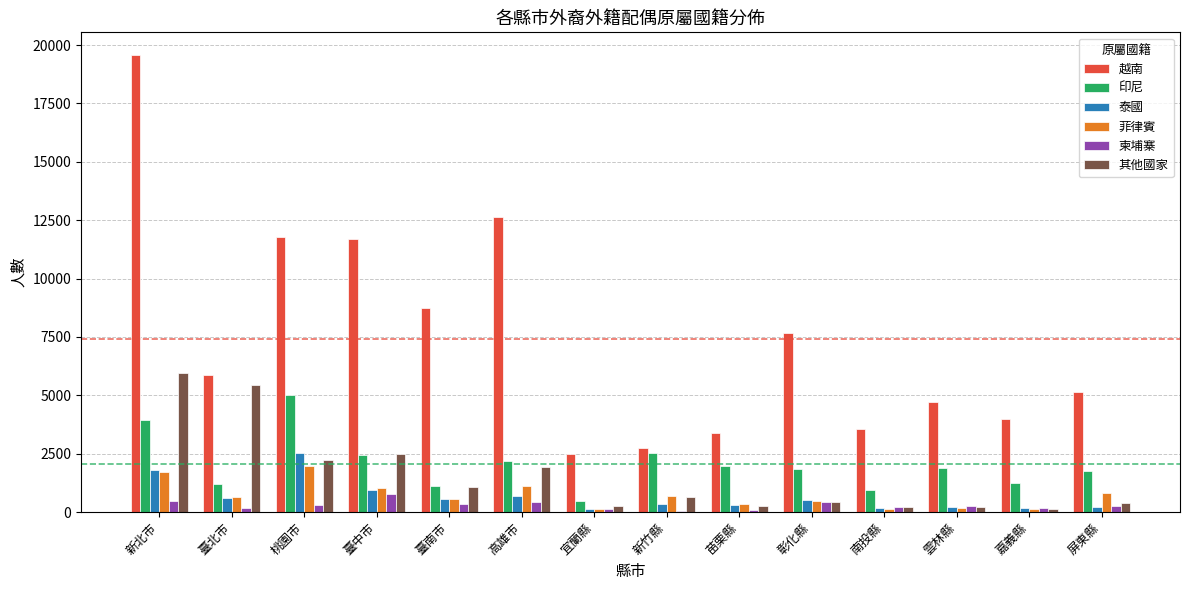

What is the maximum value shown in the chart?

19567